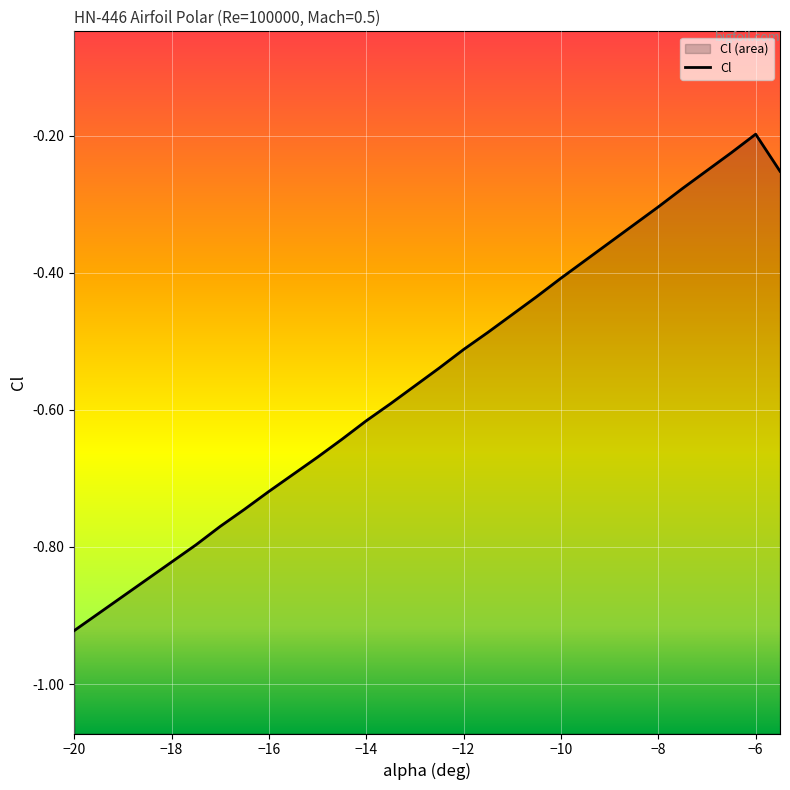

List the labels in order of value, smallest first.

-20, -19.5, -19, -18.5, -18, -17.5, -17, -16.5, -16, -15.5, -15, -14.5, -14, -13.5, -13, -12.5, -12, -11.5, -11, -10.5, -10, -9.5, -9, -8.5, -8, -7.5, -5.5, -7, -6.5, -6